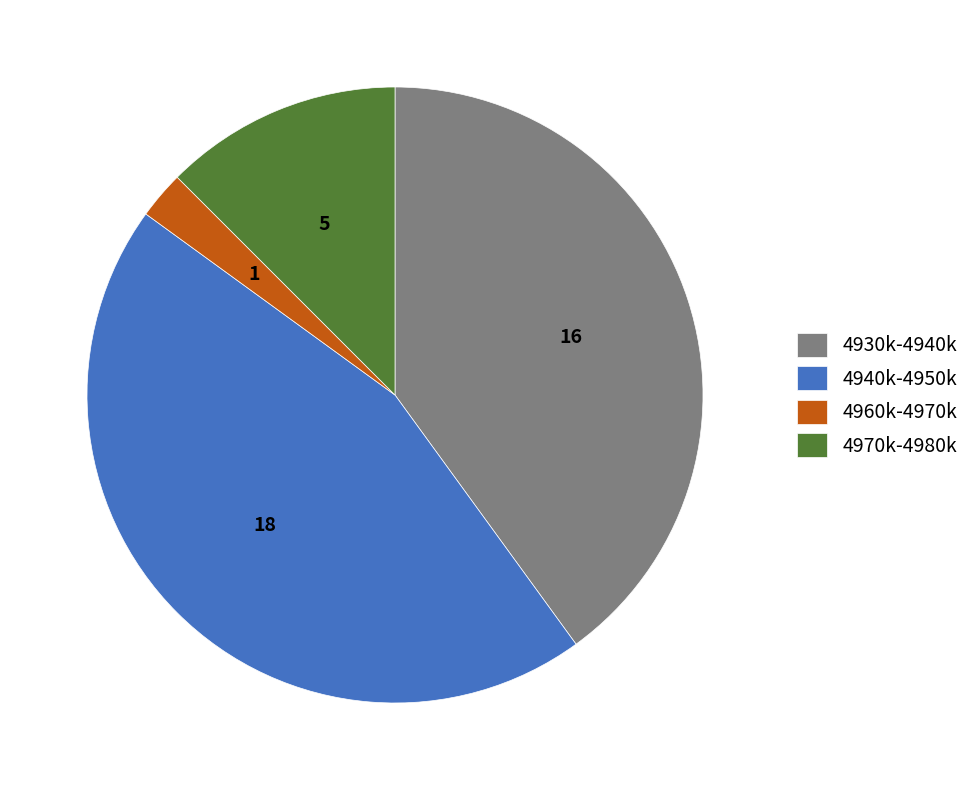

Between 4940k-4950k and 4970k-4980k, which is larger?

4940k-4950k